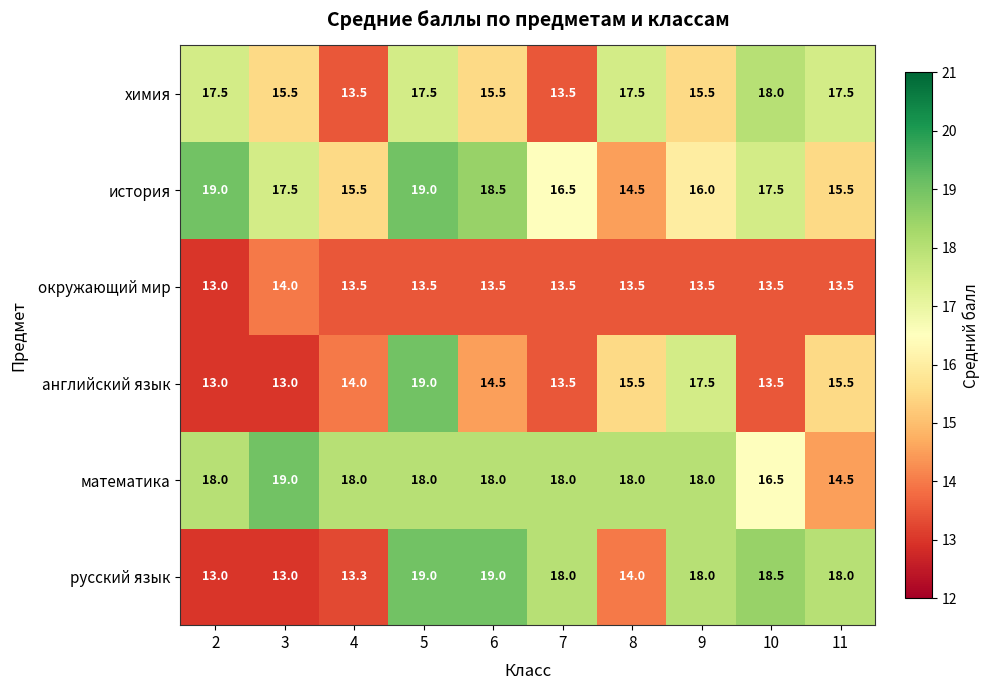

Which series changed the most between 8 and 11?

русский язык